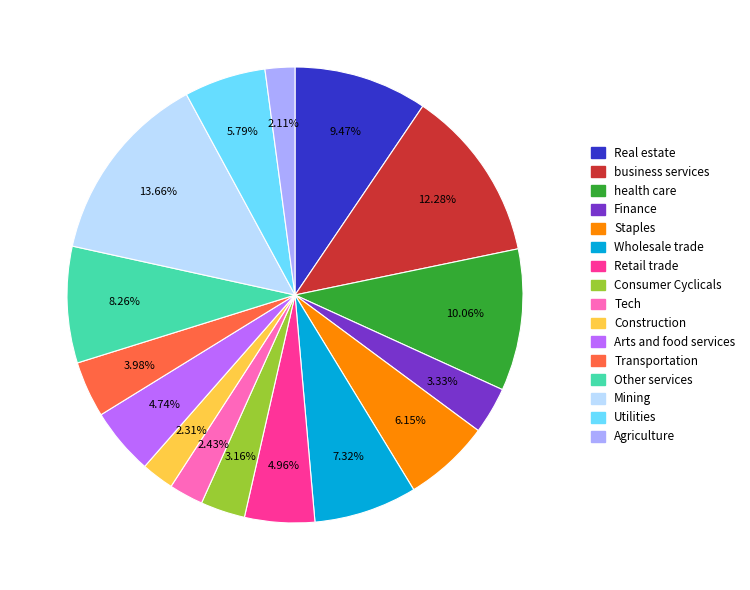

Is there a majority slice in this chart?

No